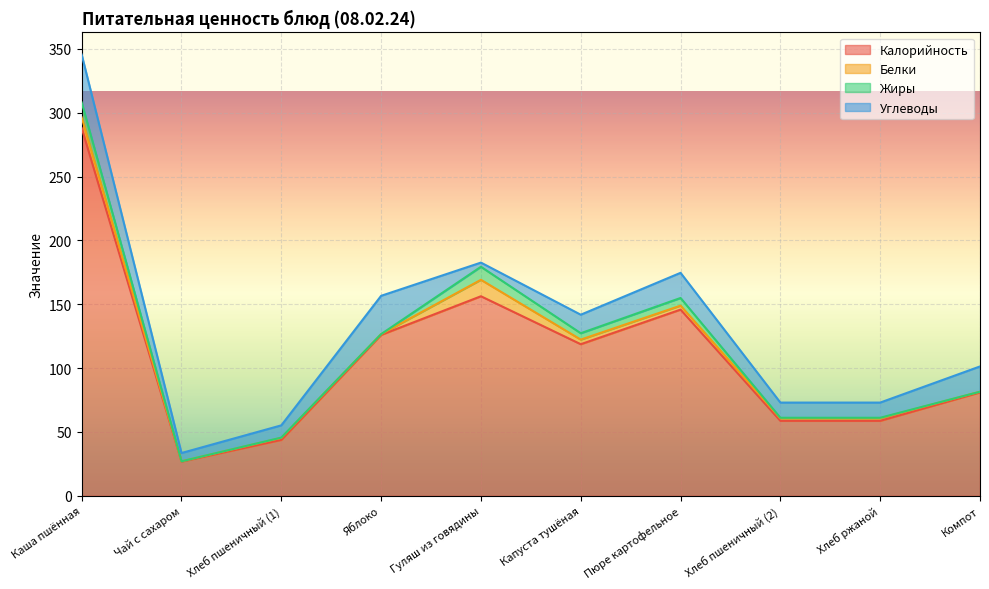

True or false: Калорийность has more than 0 points higher than both neighbors.

True